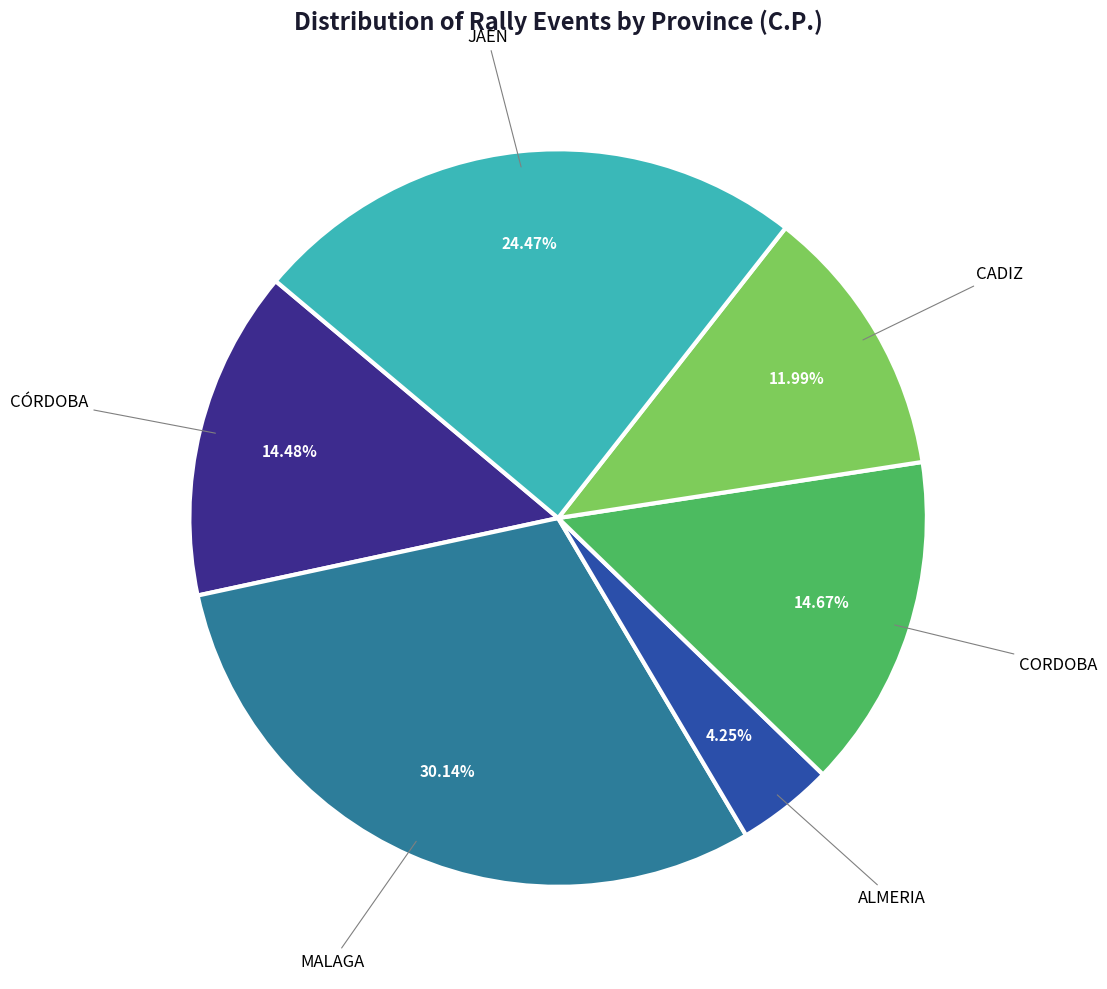

Is there any slice that represents more than half of the pie?

No